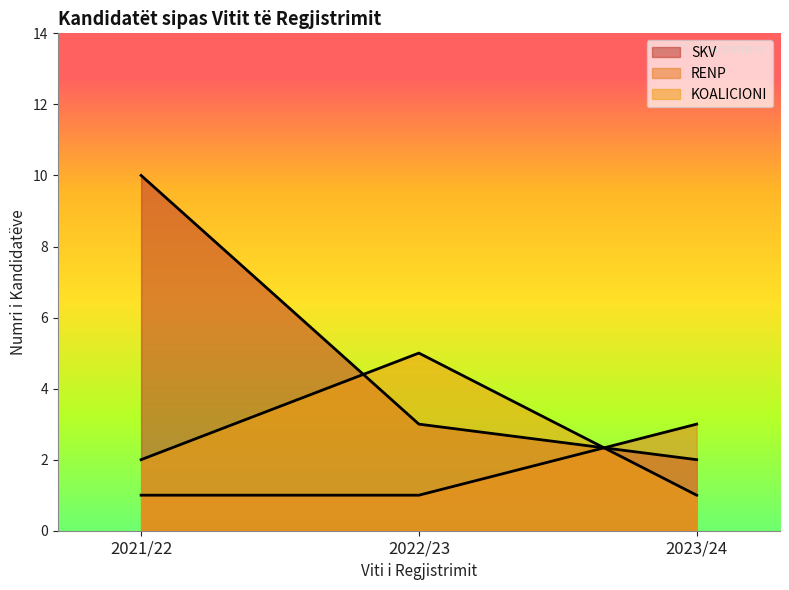

The KOALICIONI series shows -5 at 2023/24. True or false?

False